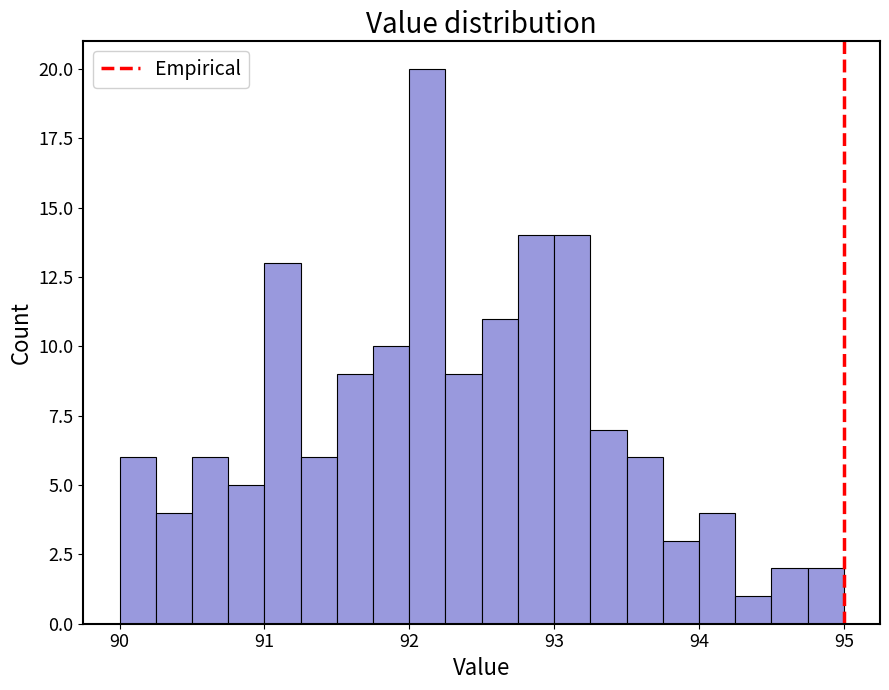

Read against the x-axis, roughly where is the centre of the tallest bar?

92.1